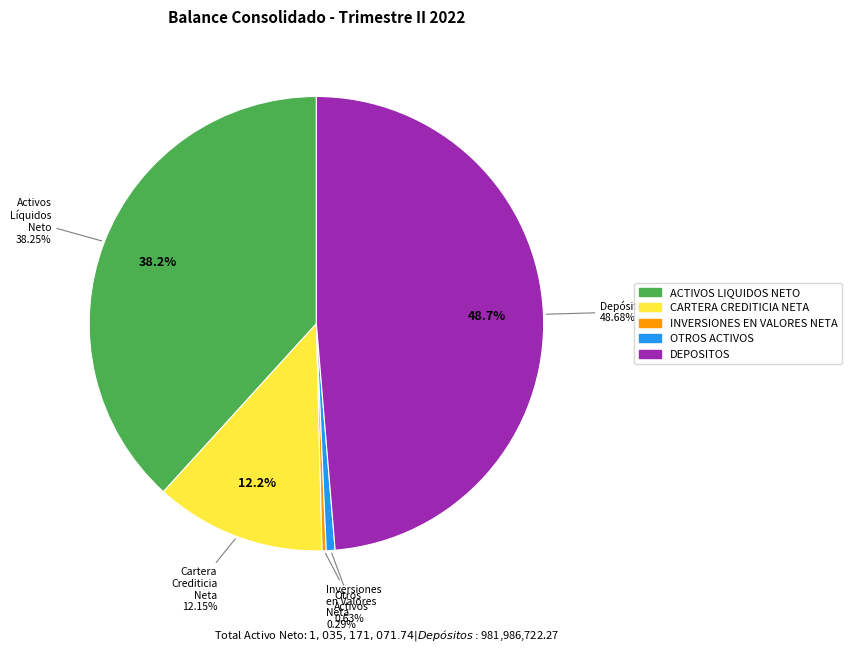

What percentage is the CARTERA CREDITICIA NETA slice, to the nearest percent?

12%